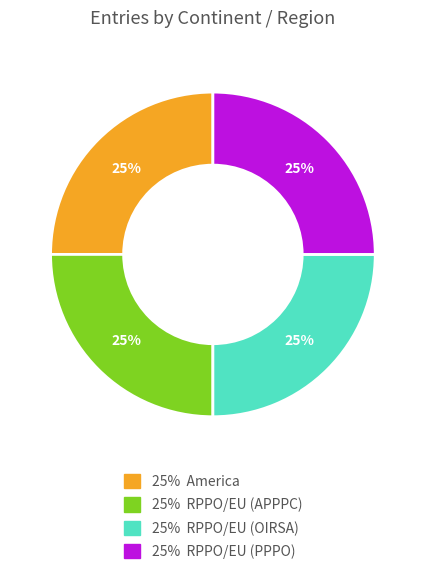

To the nearest percent, what is the average slice percentage?

25%